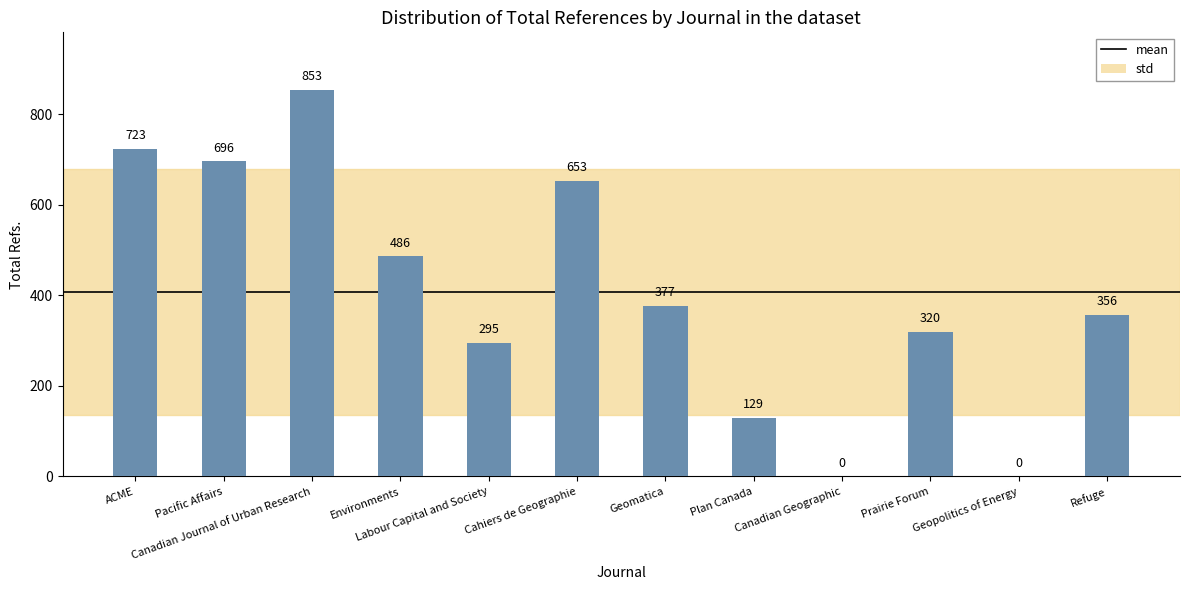

What is the greatest value displayed?

853